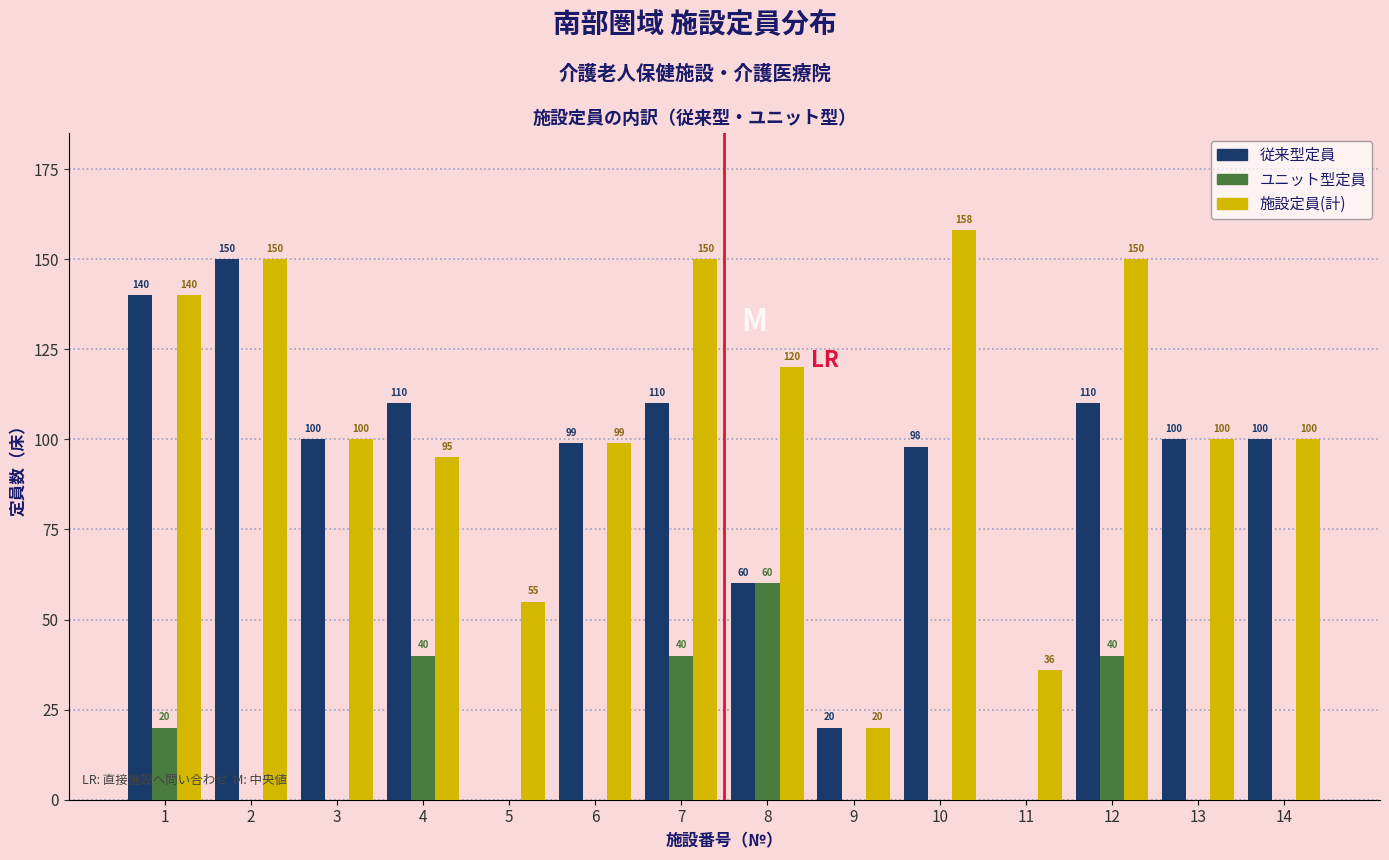

Reading left to right, list all the values displayed in this chart.

従来型定員: 1=140	2=150	3=100	4=110	5=0	6=99	7=110	8=60	9=20	10=98	11=0	12=110	13=100	14=100
ユニット型定員: 1=20	2=0	3=0	4=40	5=0	6=0	7=40	8=60	9=0	10=0	11=0	12=40	13=0	14=0
施設定員(計): 1=140	2=150	3=100	4=95	5=55	6=99	7=150	8=120	9=20	10=158	11=36	12=150	13=100	14=100